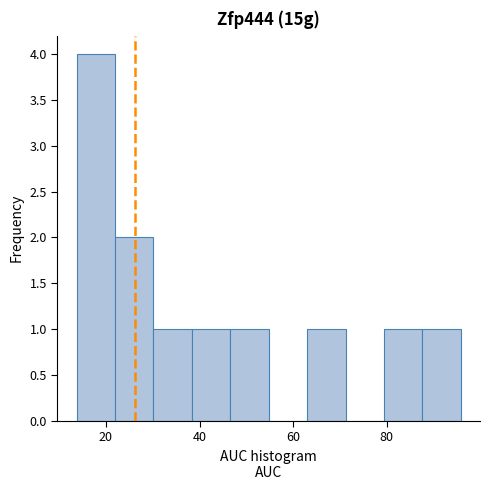

How tall is the bar that spans 62 to 72 on the x-axis? Neither the bar edges nor the heights are printed on the chart, so give them approximately, as read against the axes.

1